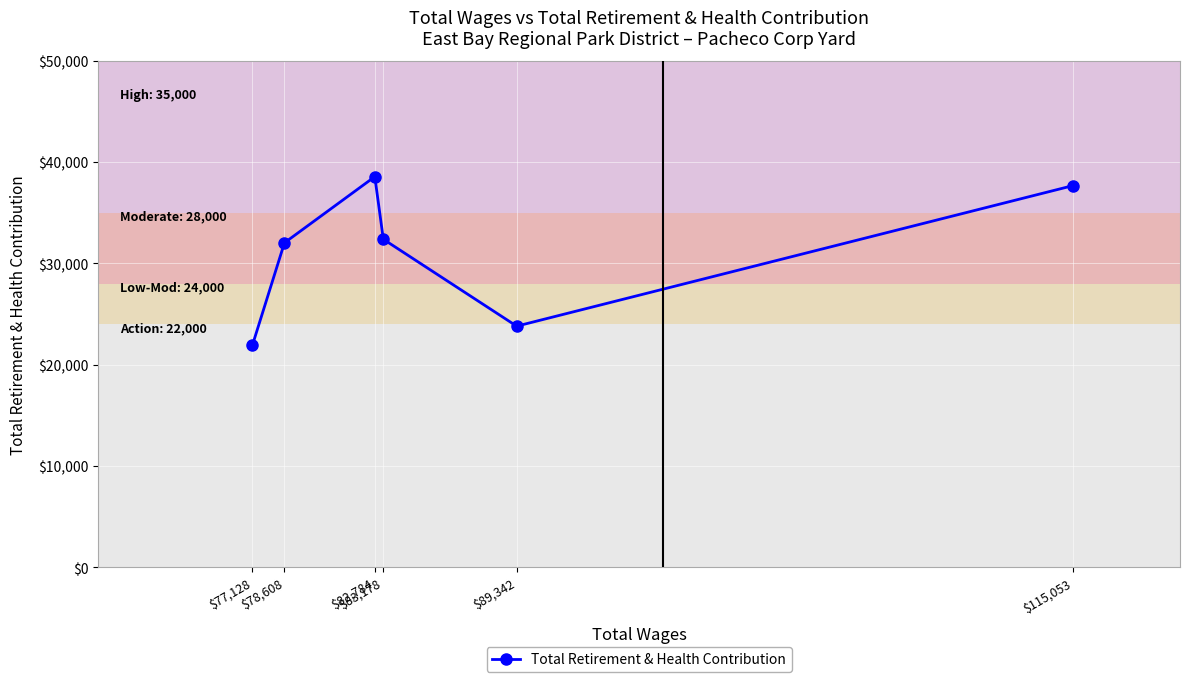

The value at $82,784 is 12319. True or false?

False